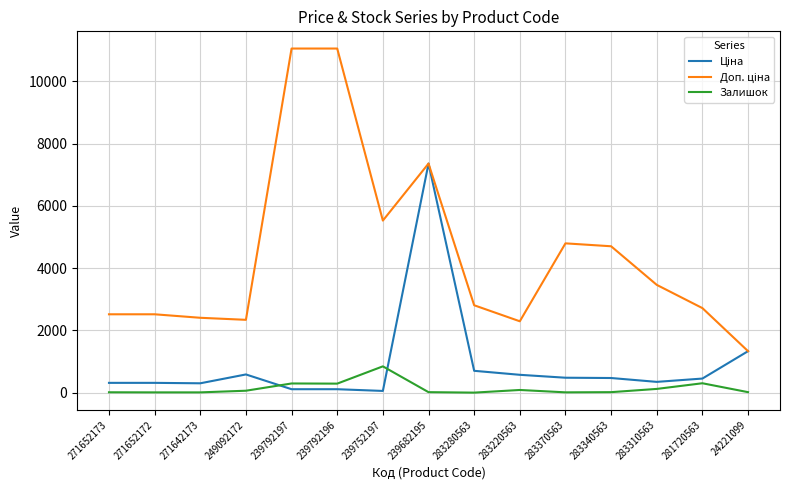

What is the spread (max minus min) of values at 281720563?

2414.4